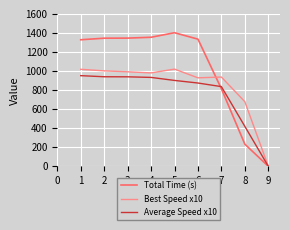

Which series has the largest range (max minus min)?

Total Time (s)